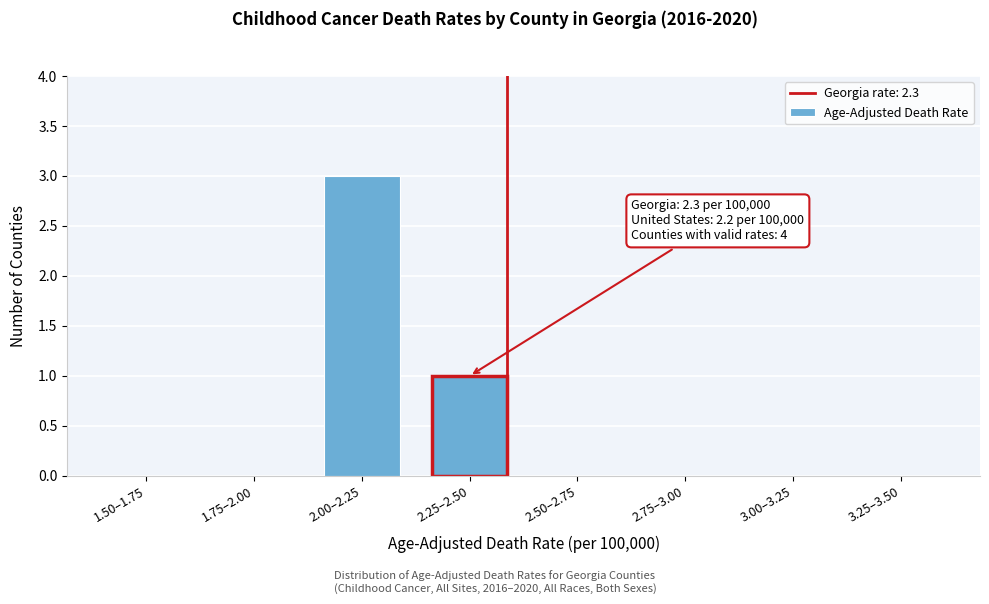

Reading left to right, list all the values displayed in this chart.

1.50–1.75=0	1.75–2.00=0	2.00–2.25=3	2.25–2.50=1	2.50–2.75=0	2.75–3.00=0	3.00–3.25=0	3.25–3.50=0